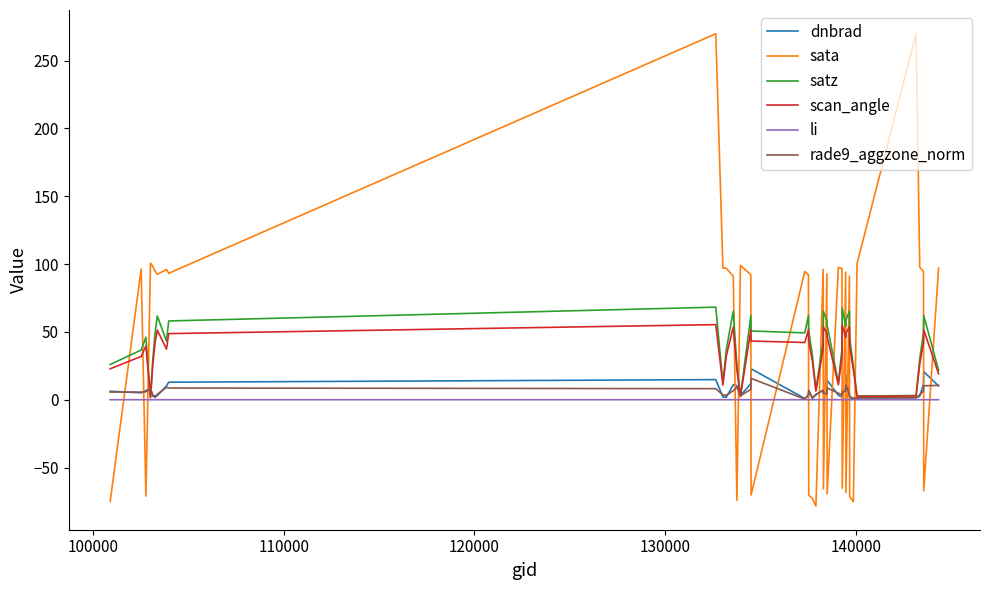

At how many categories does at least one series exceed 146?

2